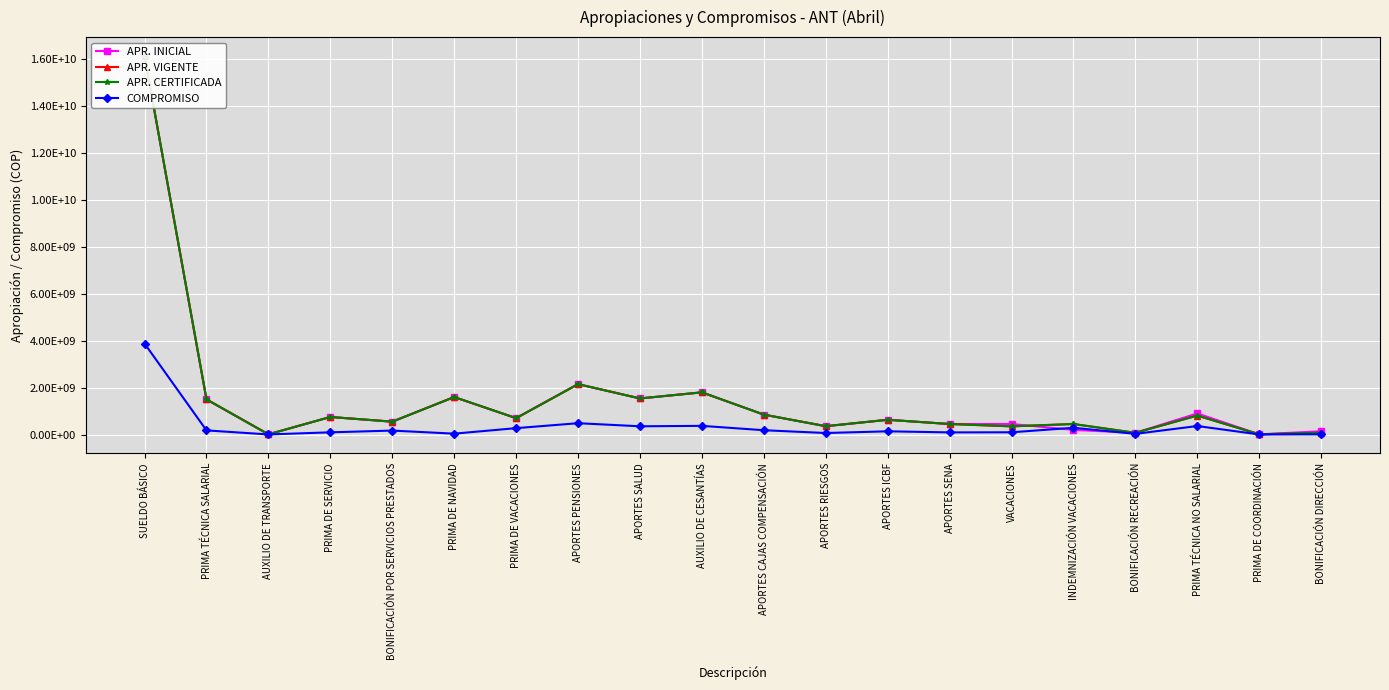

Which category has the lowest value across all series?

PRIMA DE COORDINACIÓN